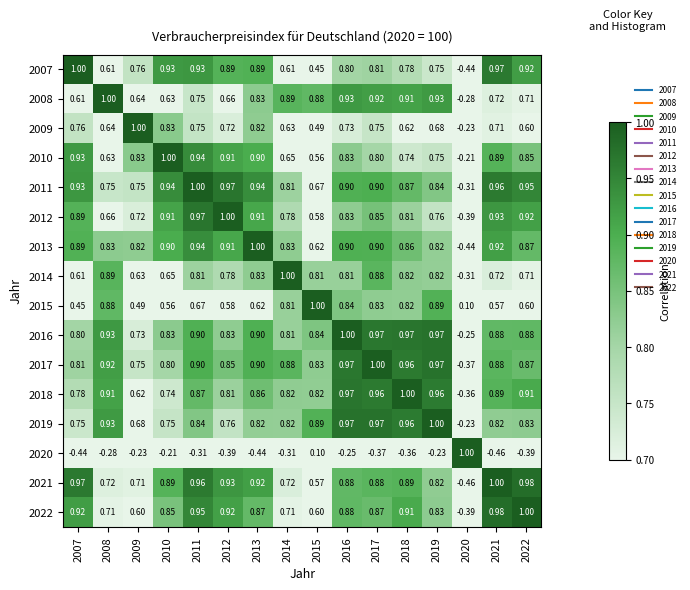

Is the value of 2016 at 2016 greater than the value of 2011 at 2017?

Yes